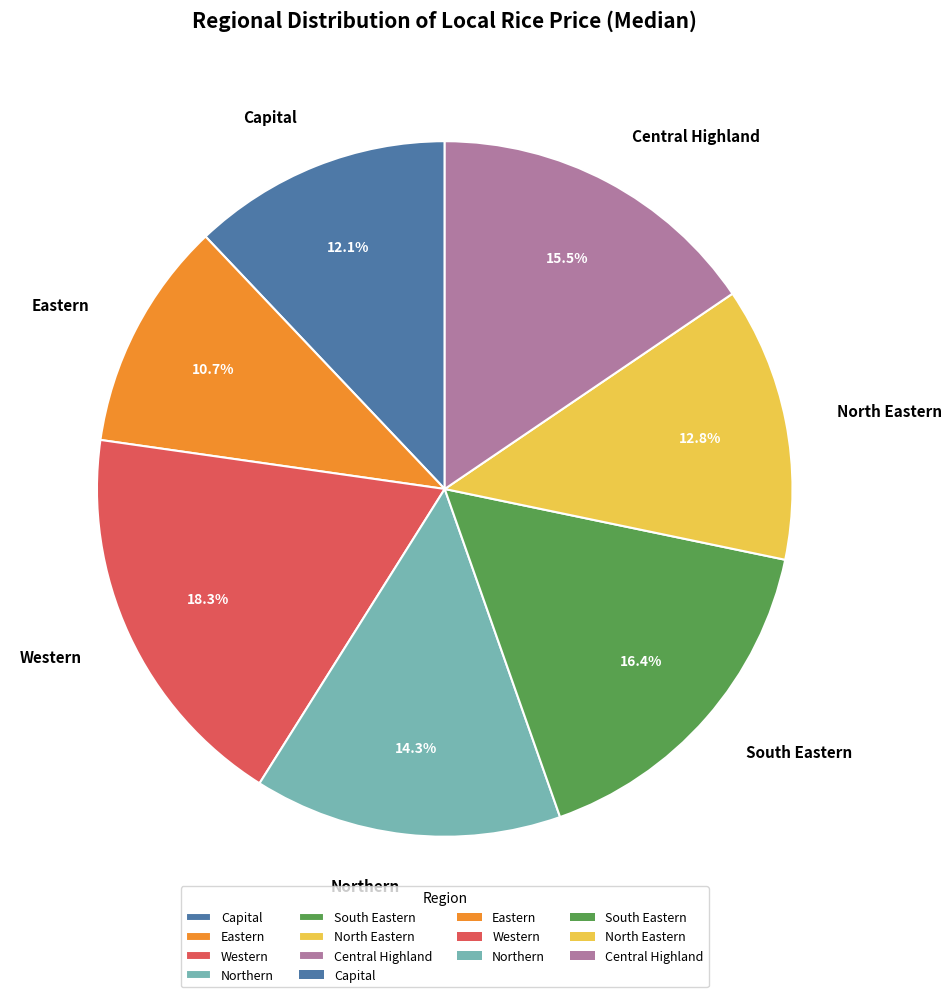

True or false: Northern accounts for 14% of the total.

True